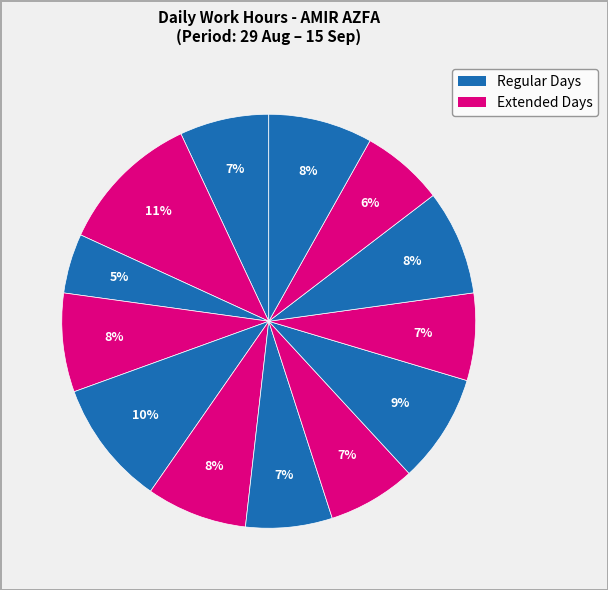

Does any single category account for the majority?

No